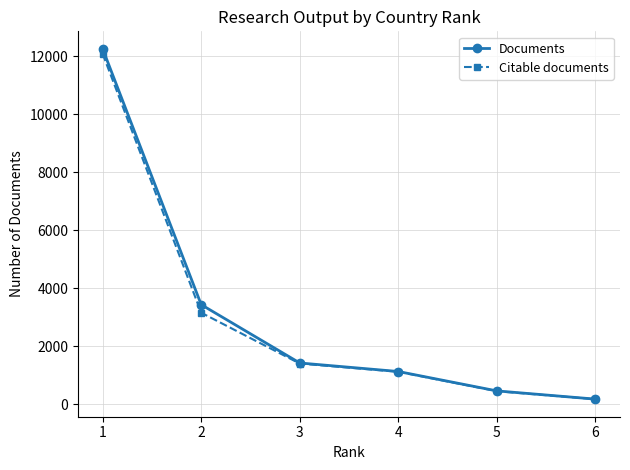

True or false: Documents has a value of 4547 at 1.

False